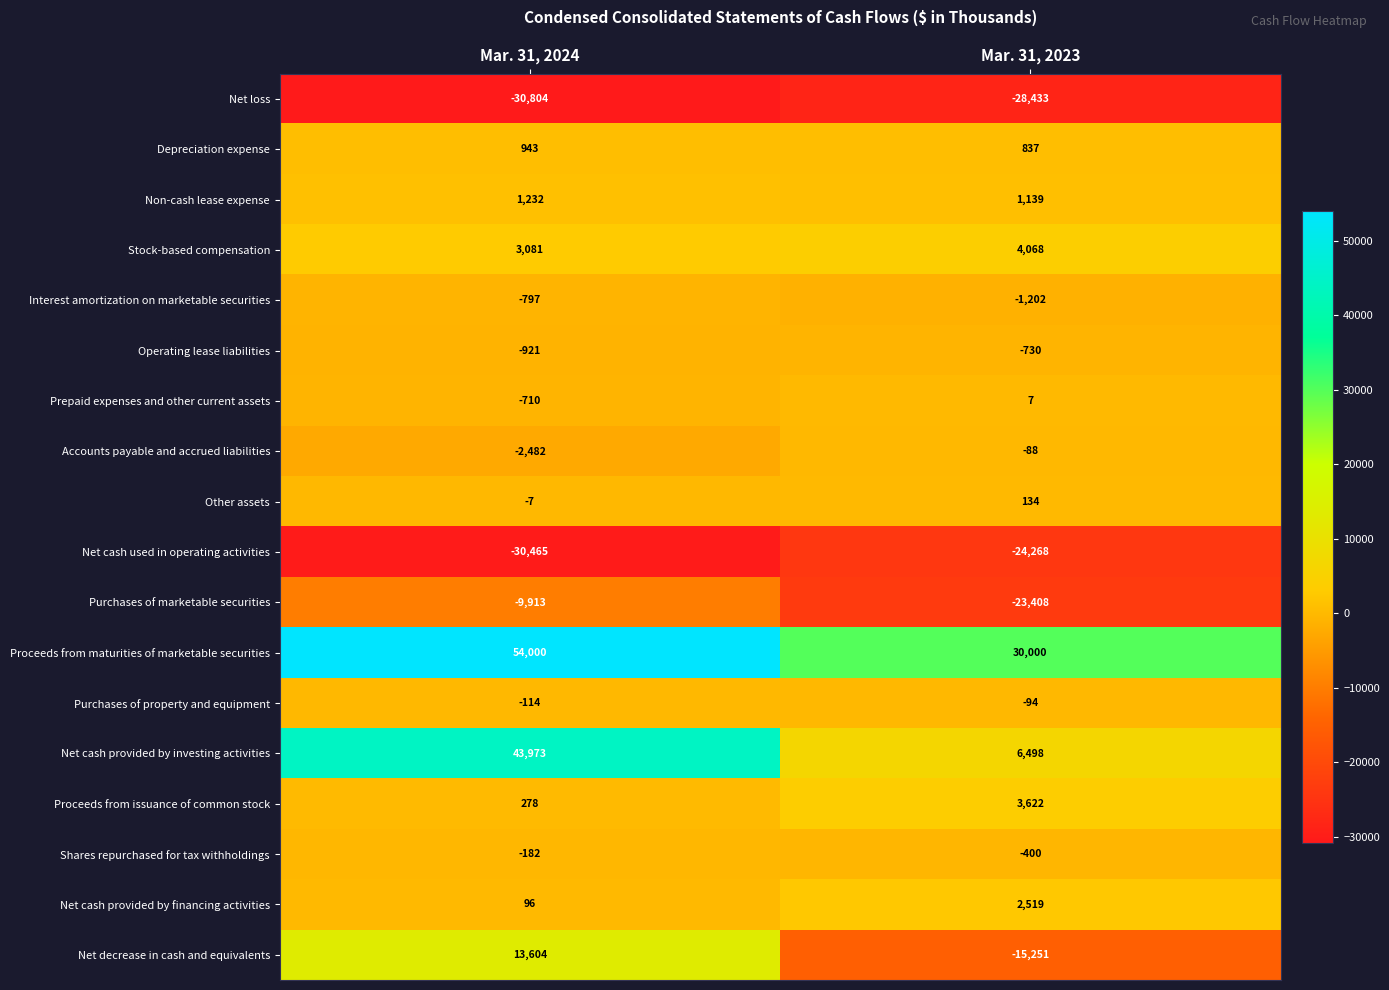

Is it true that Net cash provided by investing activities equals 70644 at Mar. 31, 2024?

False